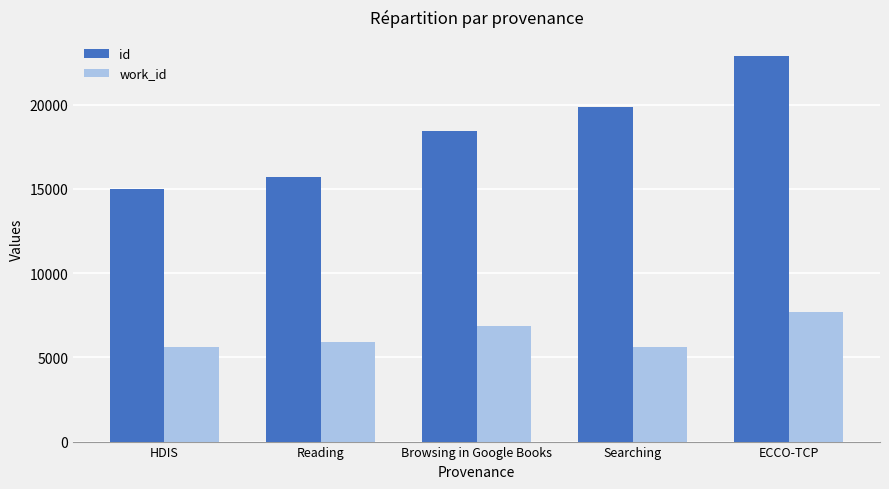

What is the value of the id bar at the 2nd from the left?

15711